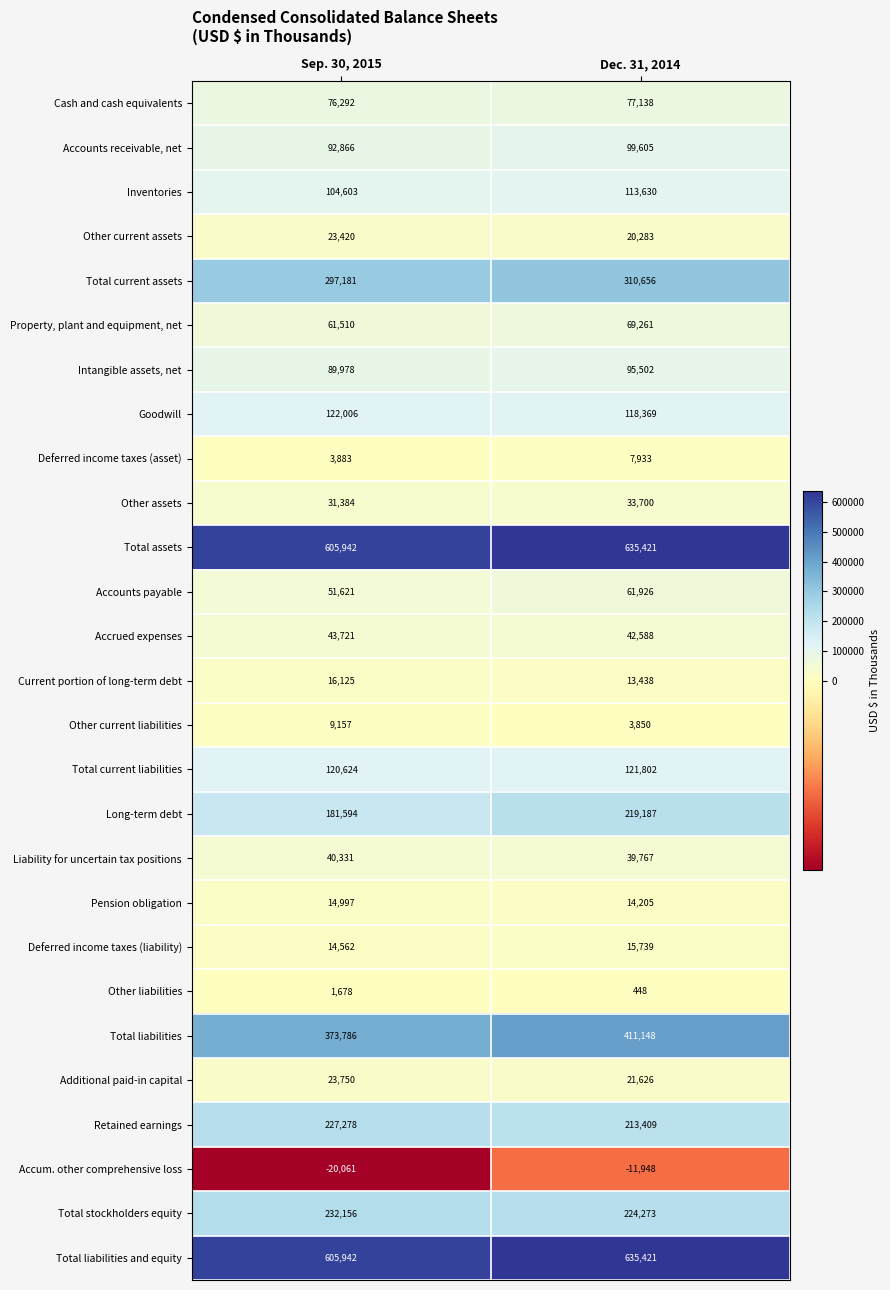

The value of Total current assets at Sep. 30, 2015 is 135491. True or false?

False